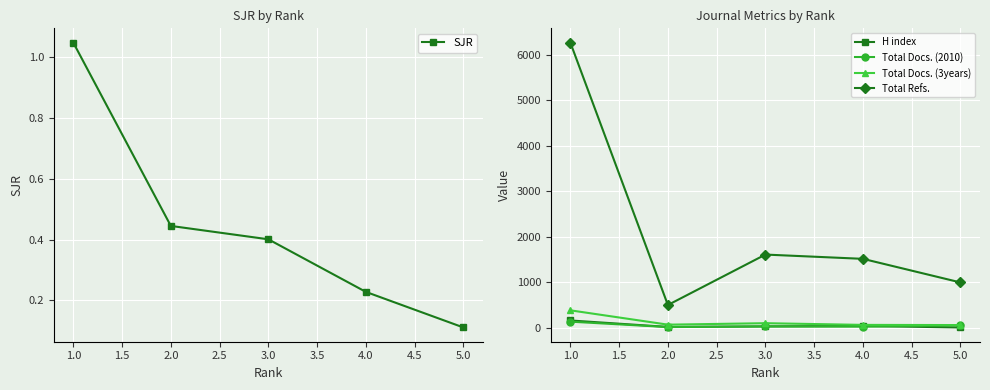

How many interior local valleys does the Total Refs. series have?

1